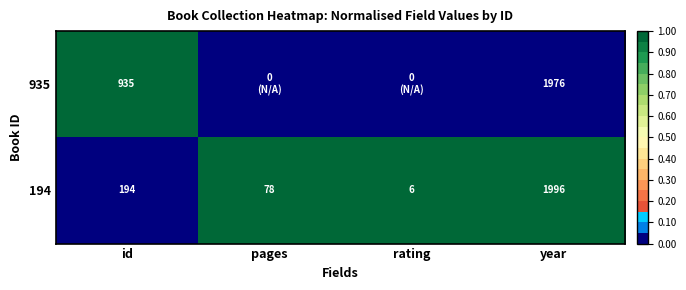

List the labels in order of 194 value, smallest first.

rating, pages, id, year